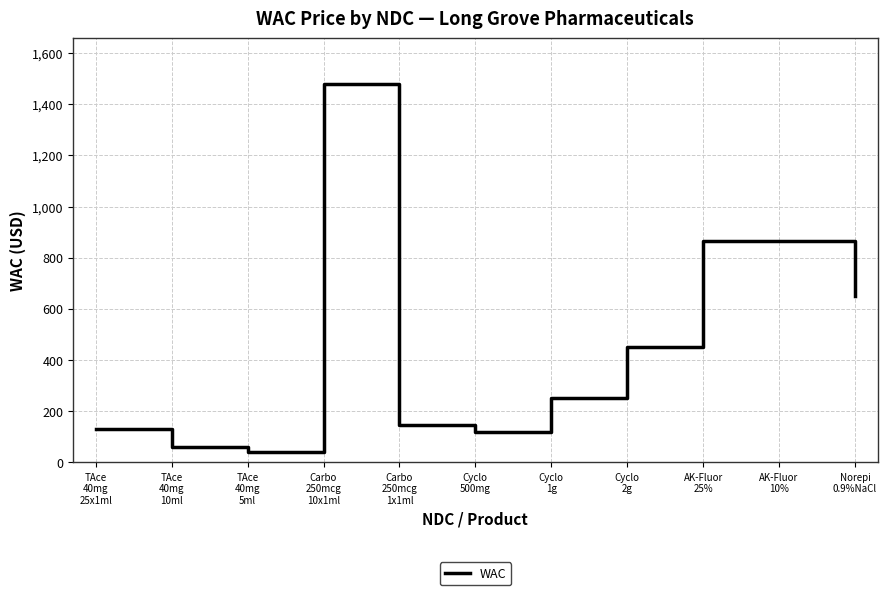

What is the minimum value shown in the chart?

41.5